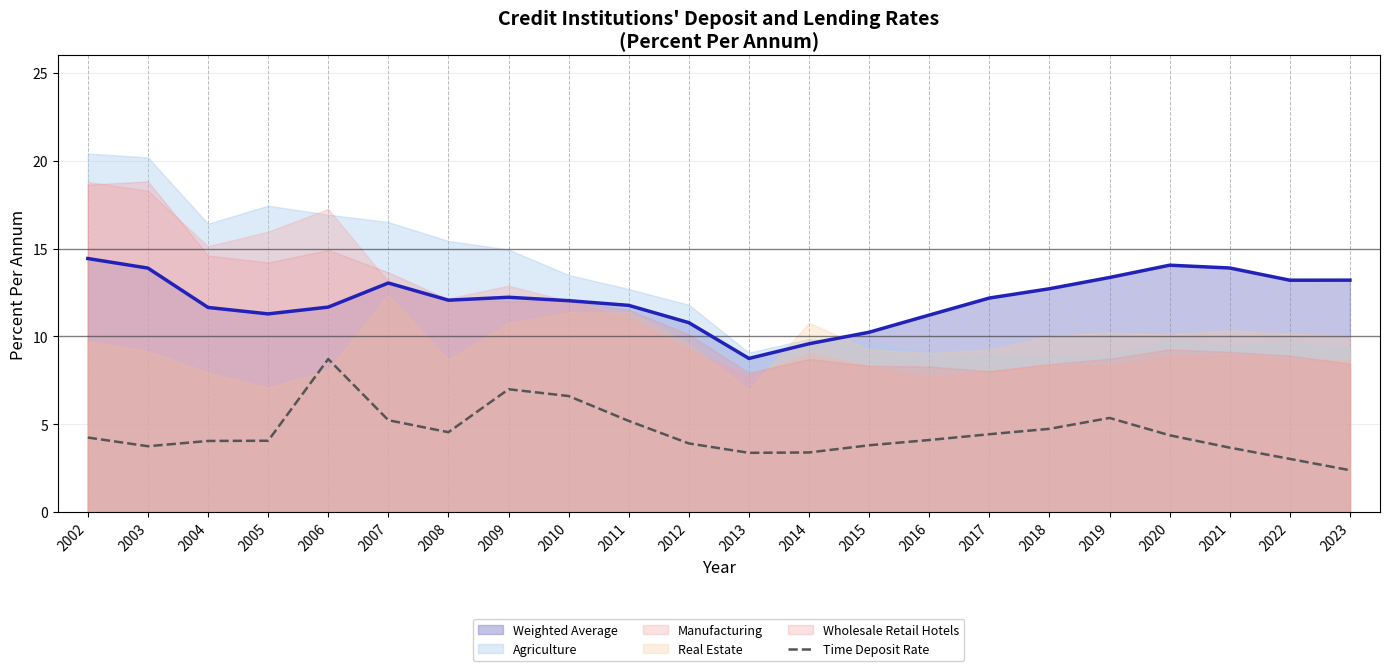

True or false: Time Deposit Rate has a value of 4.4 at 2020.

True